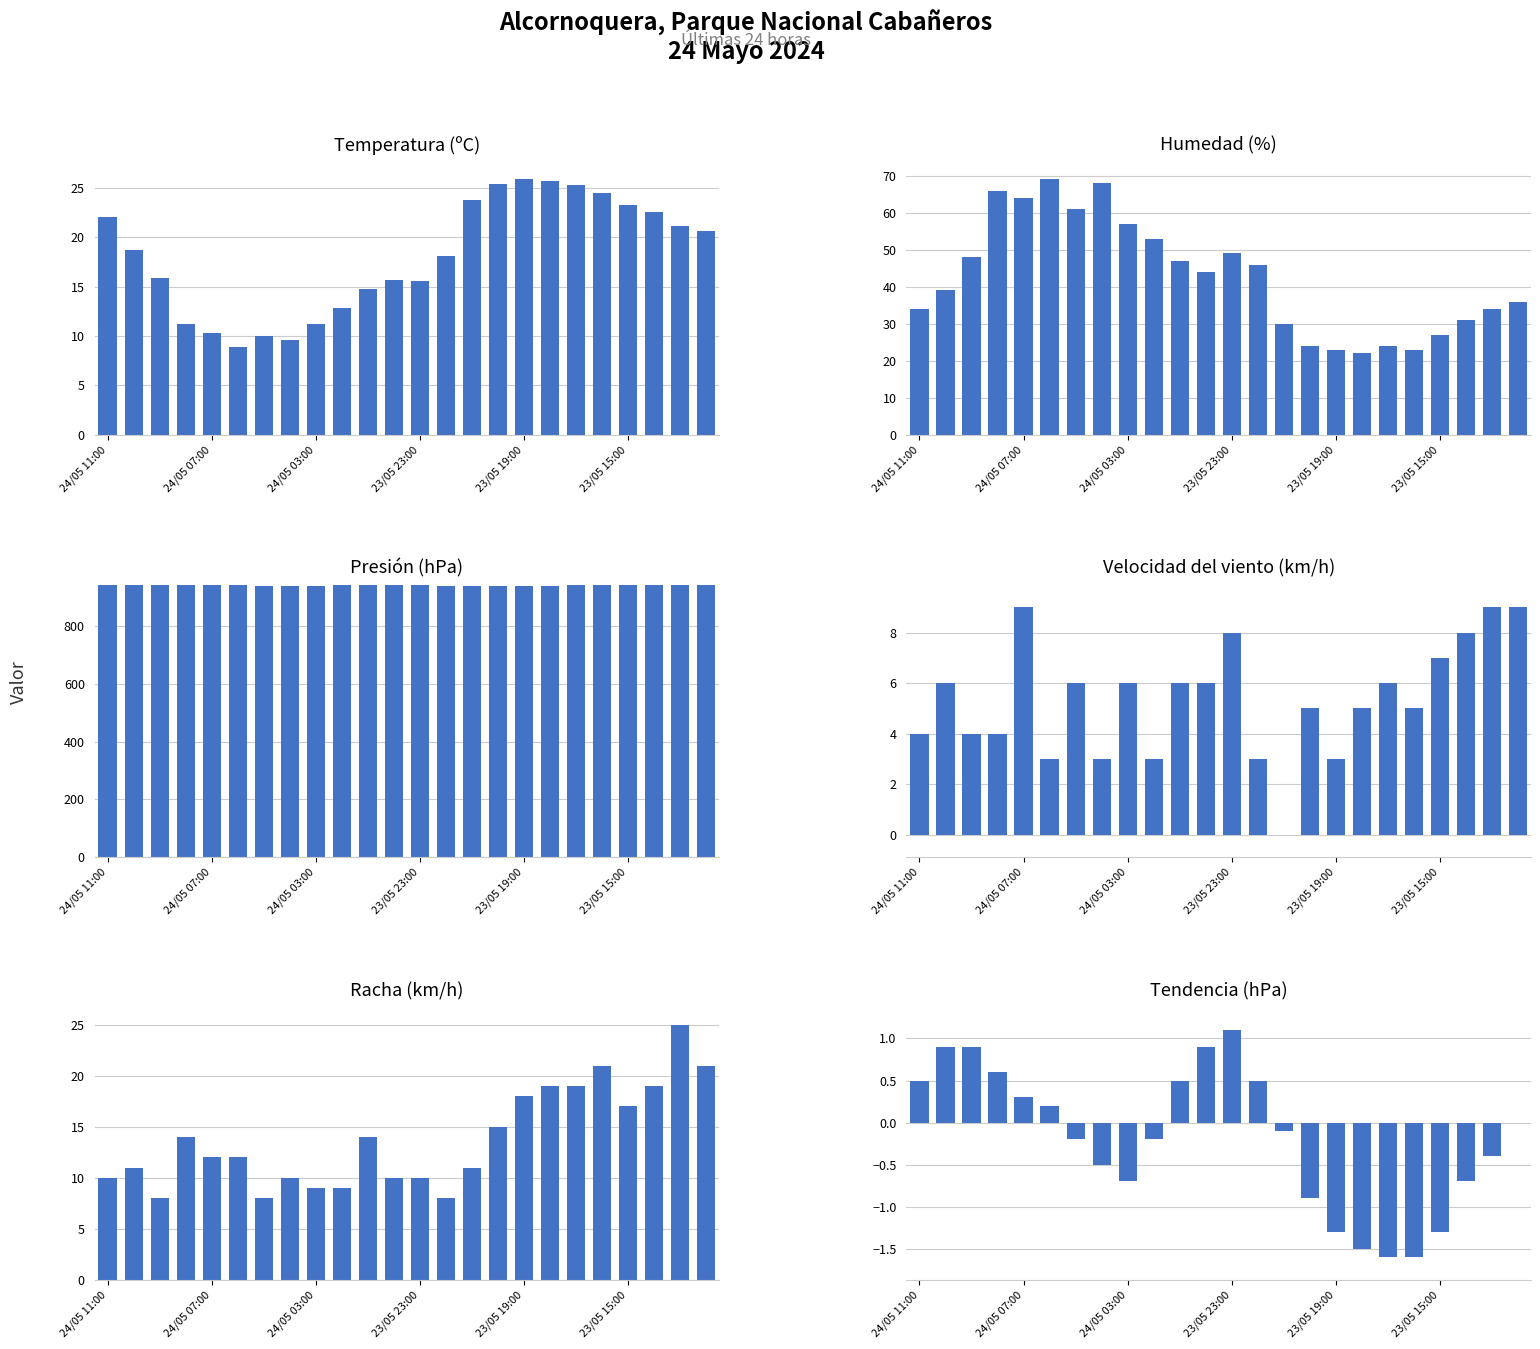

True or false: Humedad (%) has a value of 18.5 at 14.

False